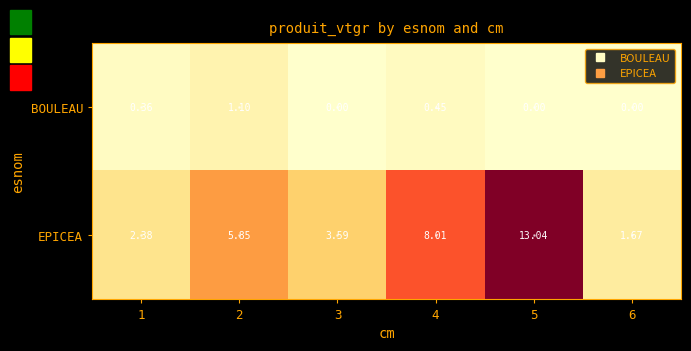

Rank the series by their maximum value, from lowest to highest.

BOULEAU, EPICEA